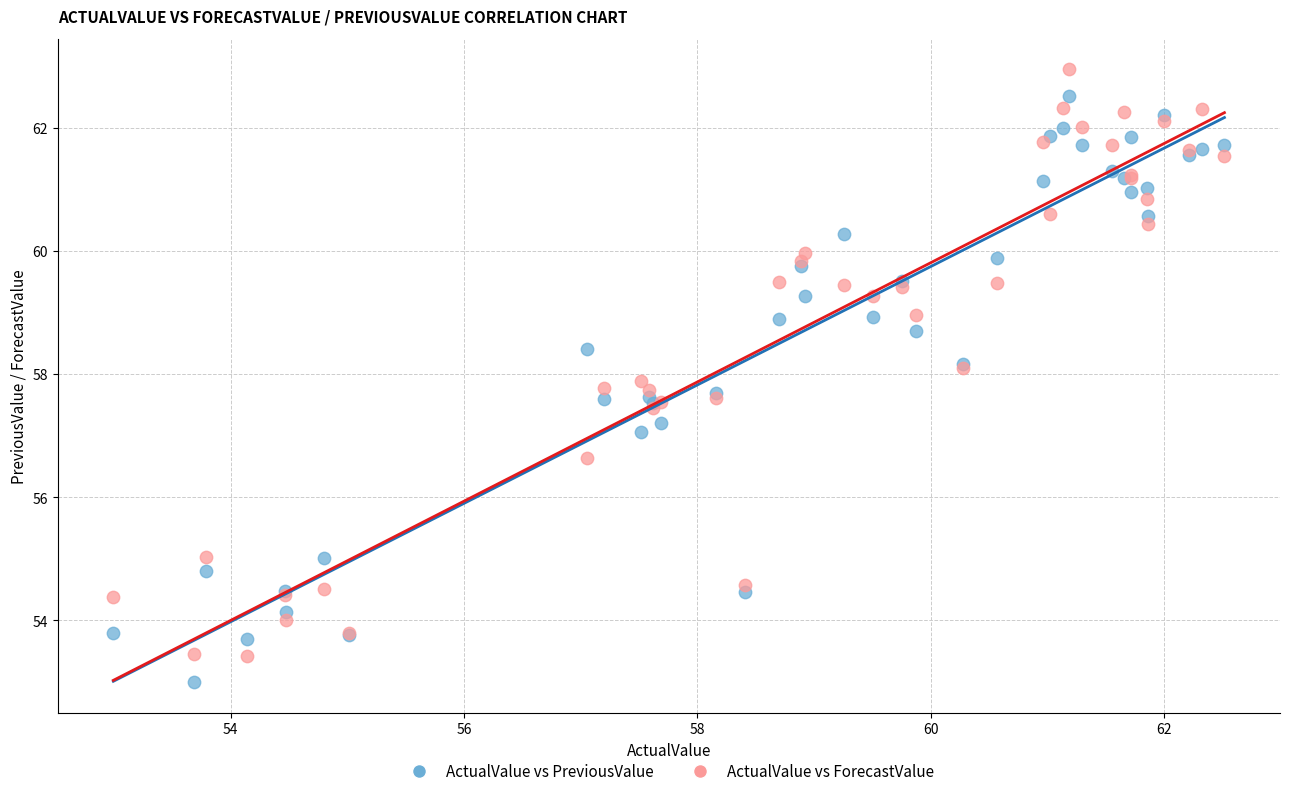

What is the X range (max minus min) for the scatter plot?

9.5